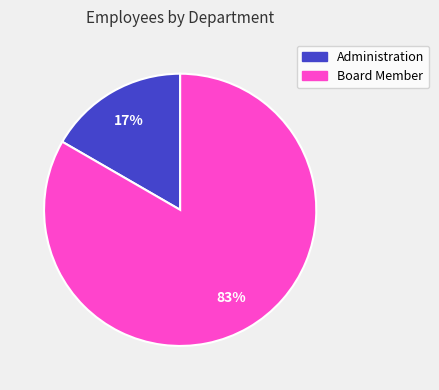

Rank the categories by value from lowest to highest.

Administration, Board Member